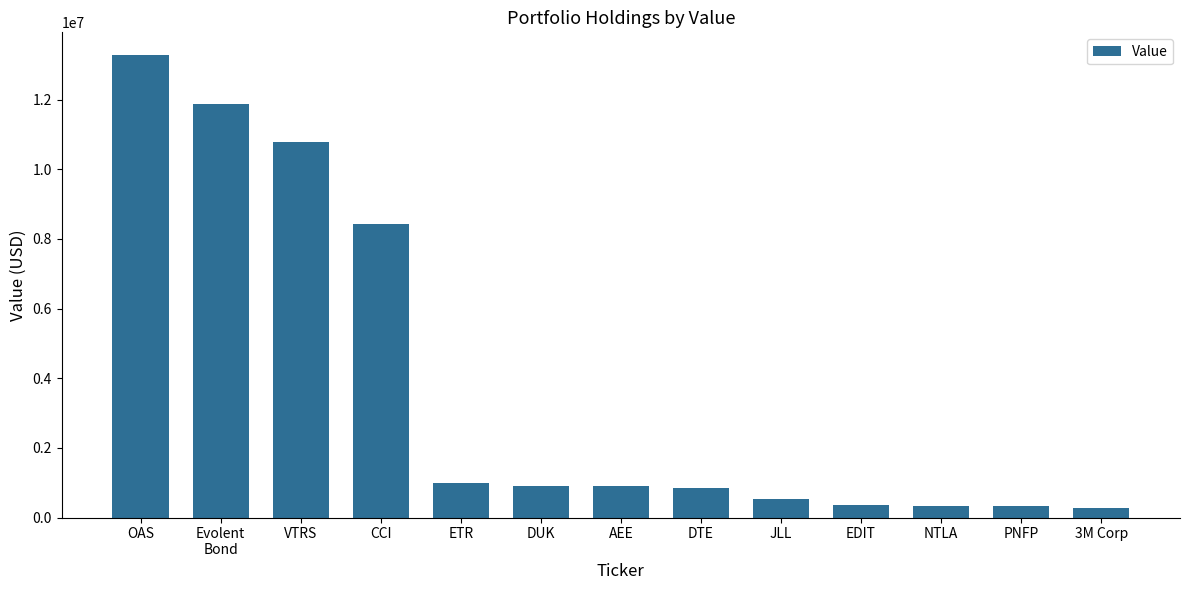

At which label does the data first exceed 898000?

OAS